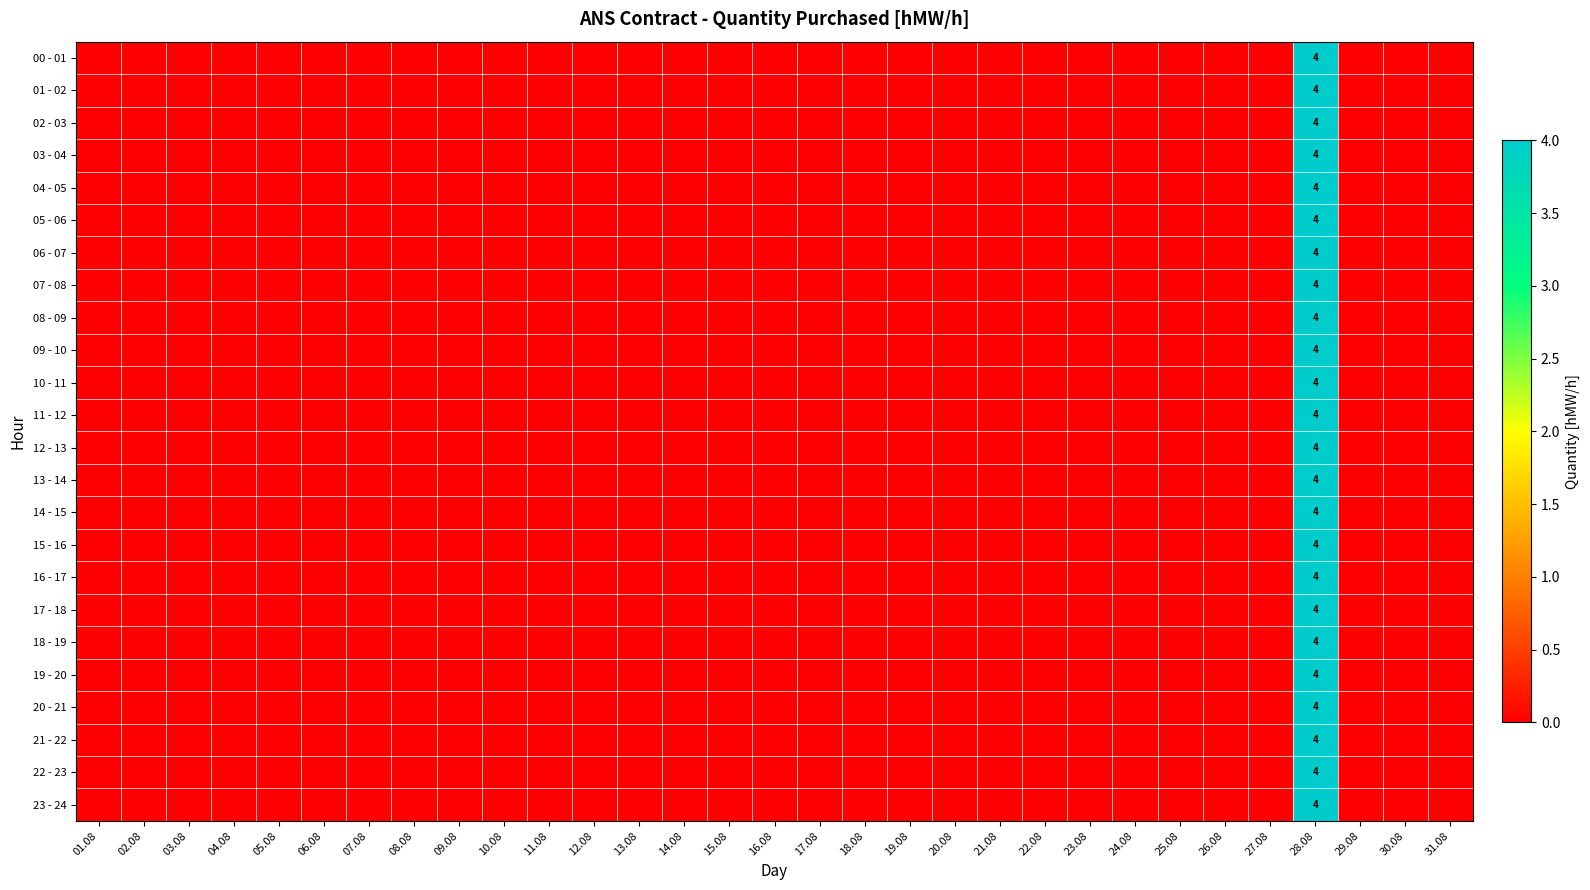

The value of 11 - 12 at 28.08 is 4. True or false?

True